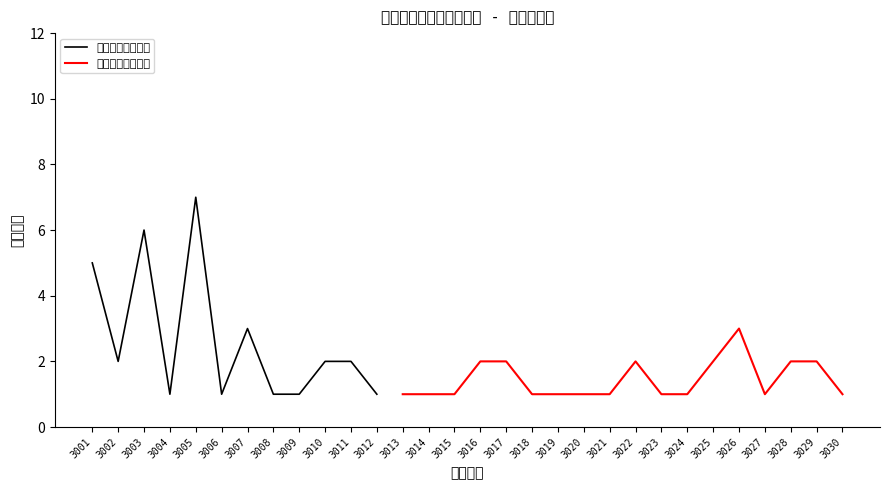

Does the chart have visible grid lines?

No